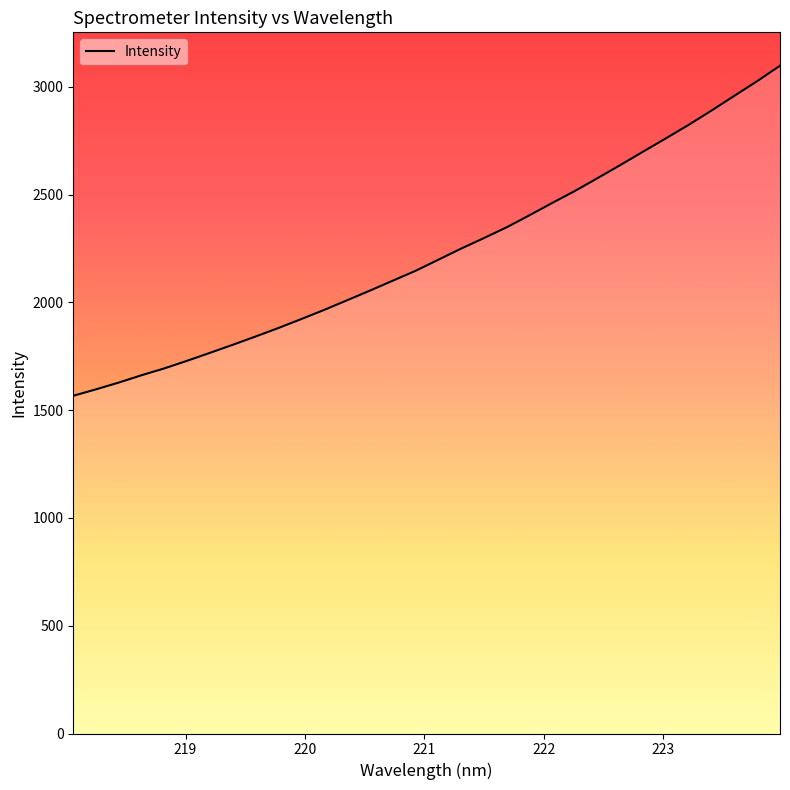

Reading left to right, extract all data points from this chart.

218.0596=1566.9	218.2508=1596.8	218.442=1628.4	218.6332=1662.4	218.8244=1694.3	219.0156=1729.6	219.2067=1766.5	219.3979=1803.9	219.589=1842.2	219.7801=1881.7	219.9712=1923.1	220.1623=1965.4	220.3533=2009.9	220.5444=2054.6	220.7354=2100.6	220.9264=2146.4	221.1174=2197.8	221.3083=2249.5	221.4993=2298.3	221.6902=2348.4	221.8812=2404.3	222.0721=2461.4	222.263=2517.3	222.4538=2577.2	222.6447=2638.0	222.8355=2700.2	223.0264=2761.8	223.2172=2824.4	223.408=2890.6	223.5987=2958.7	223.7895=3026.8	223.9802=3098.2